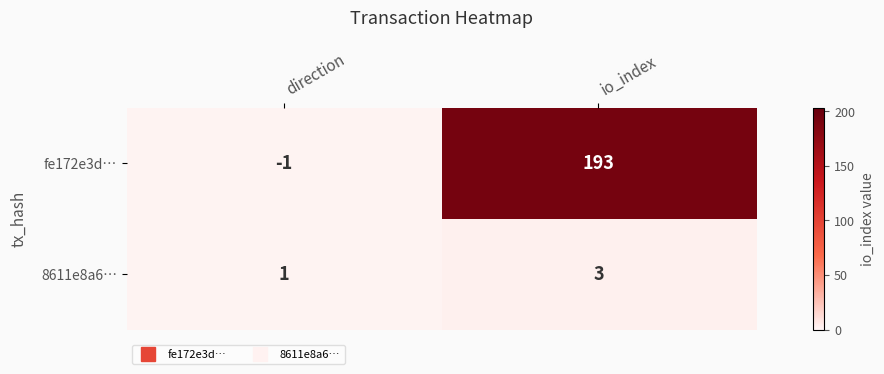

Is it true that 8611e8a6… equals 0 at direction?

False